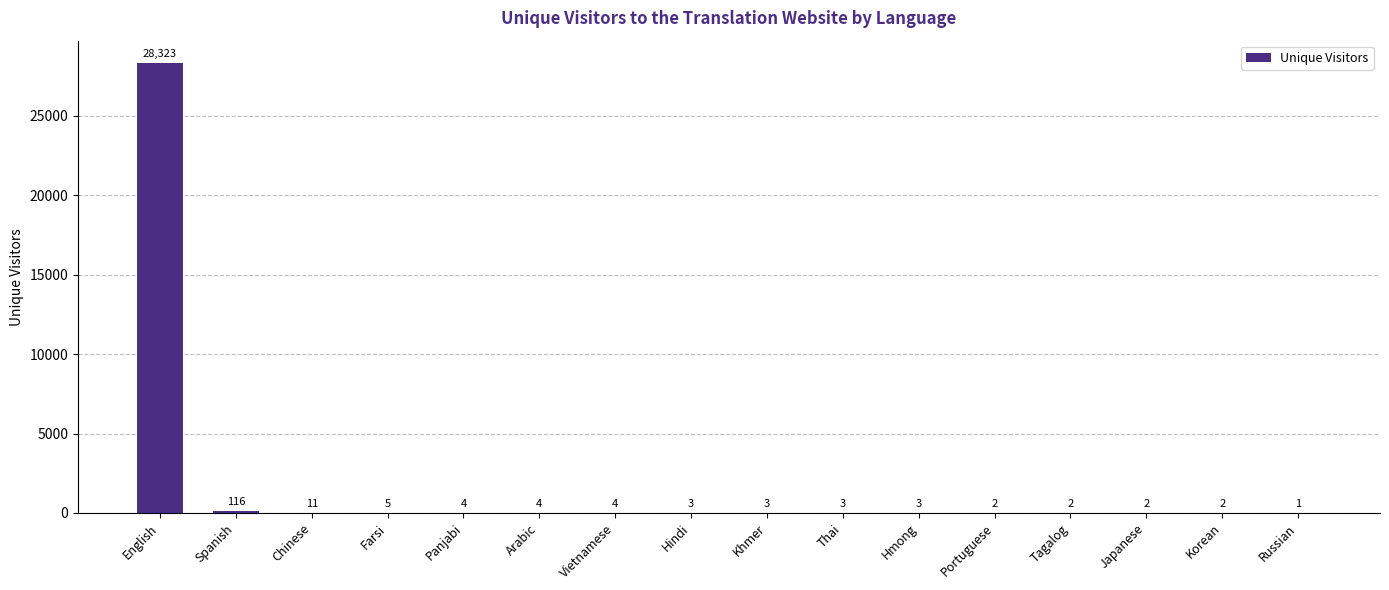

Where is the data nearest to the value 14162?

Spanish